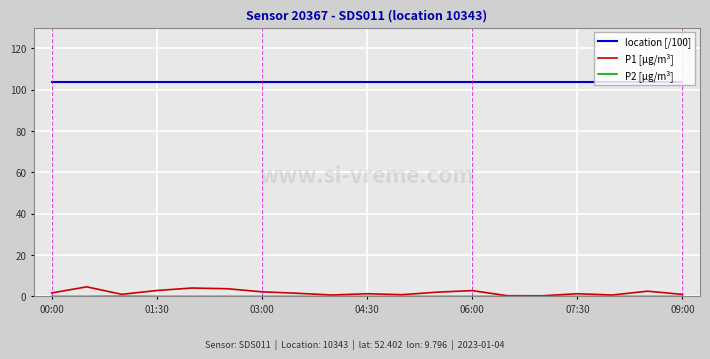

What is the maximum value for location [/100]?

103.4